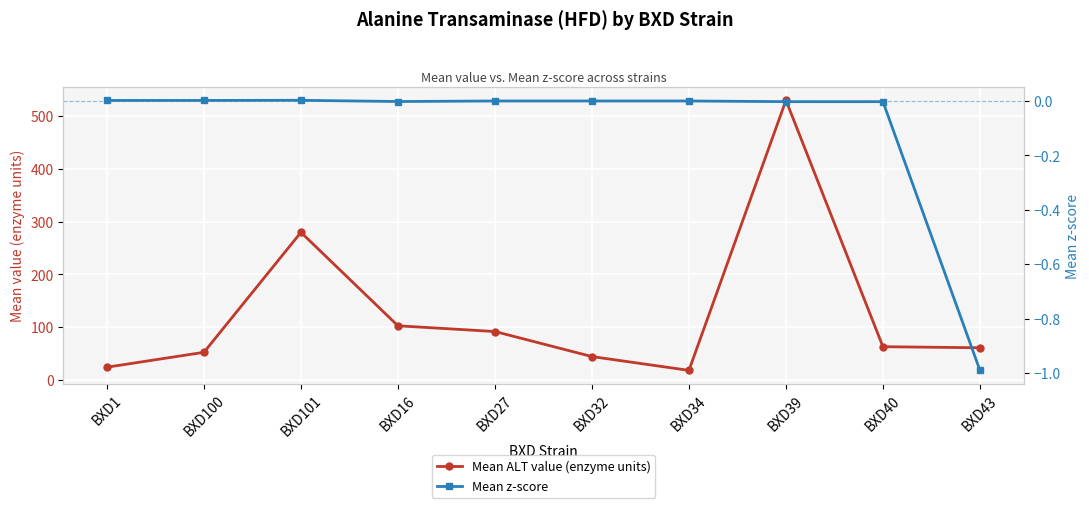

Reading left to right, extract all data points from this chart.

Mean ALT value (enzyme units): 24.2	52.4	279.5	102.6	91.8	44.3	18.2	529.5	63.0	61.0
Mean z-score: 0.0	0.0	0.0	-0.0	-0.0	-0.0	0.0	-0.0	-0.0	-1.0